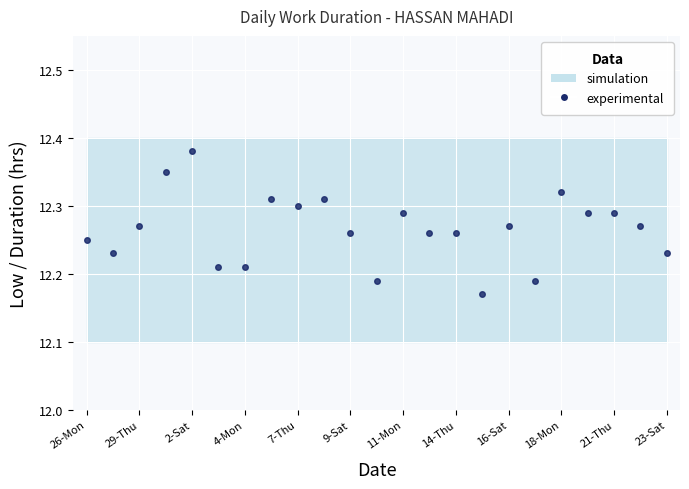

What position from the right is 17?

6